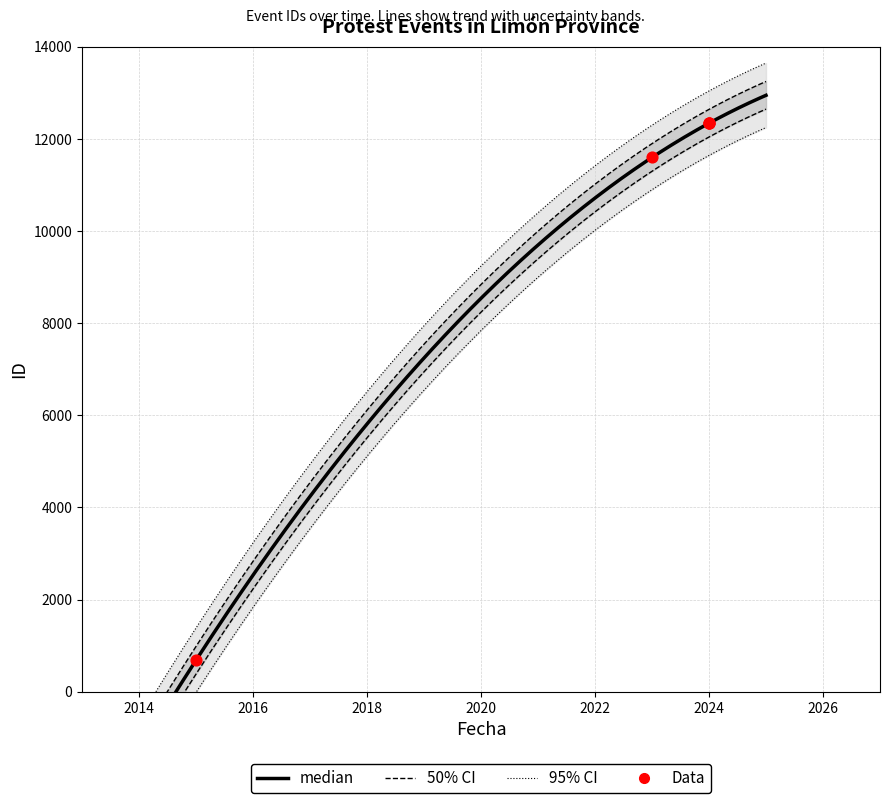

Between 2024-04-01 and 2015-10-26, which is larger?

2024-04-01